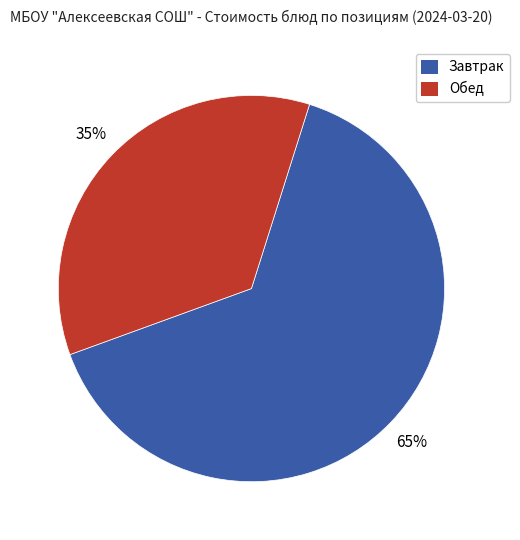

To the nearest percent, what is the average slice percentage?

50%